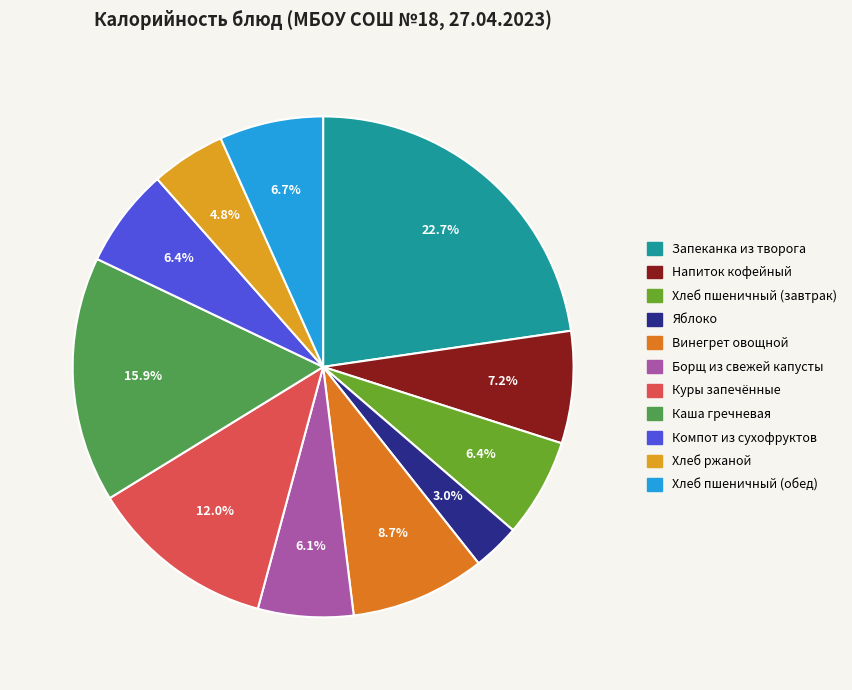

Is it true that Яблоко is 3% of the pie?

True